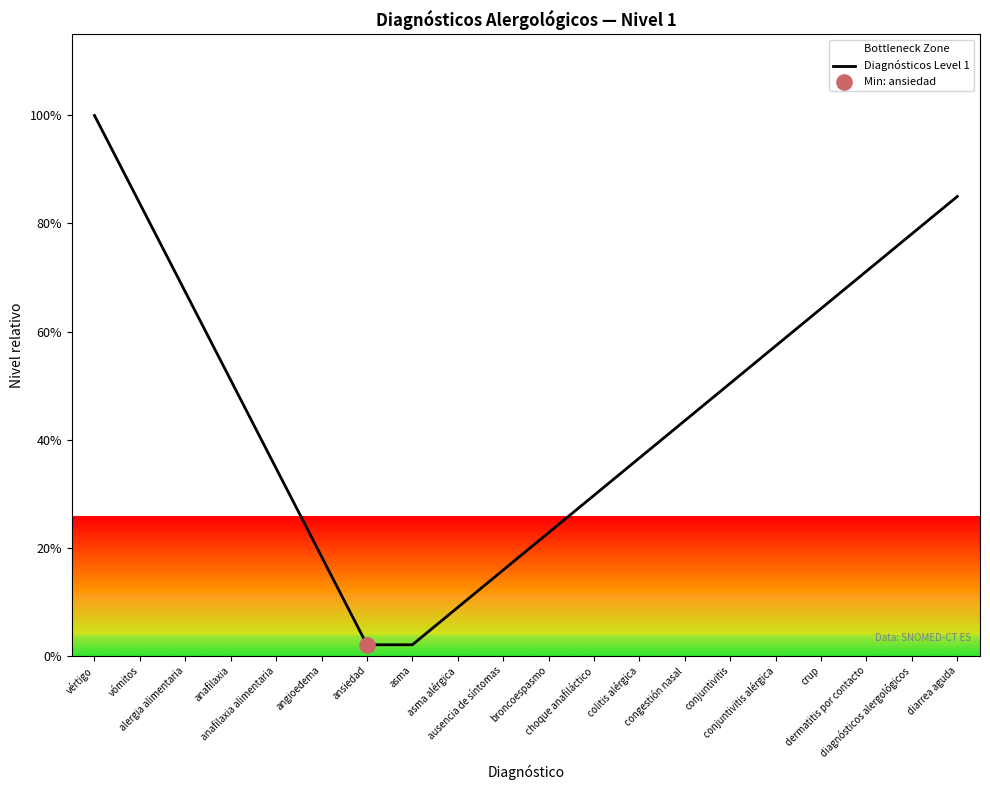

What is the ratio of the value at choque anafiláctico to the value at conjuntivitis?

0.6